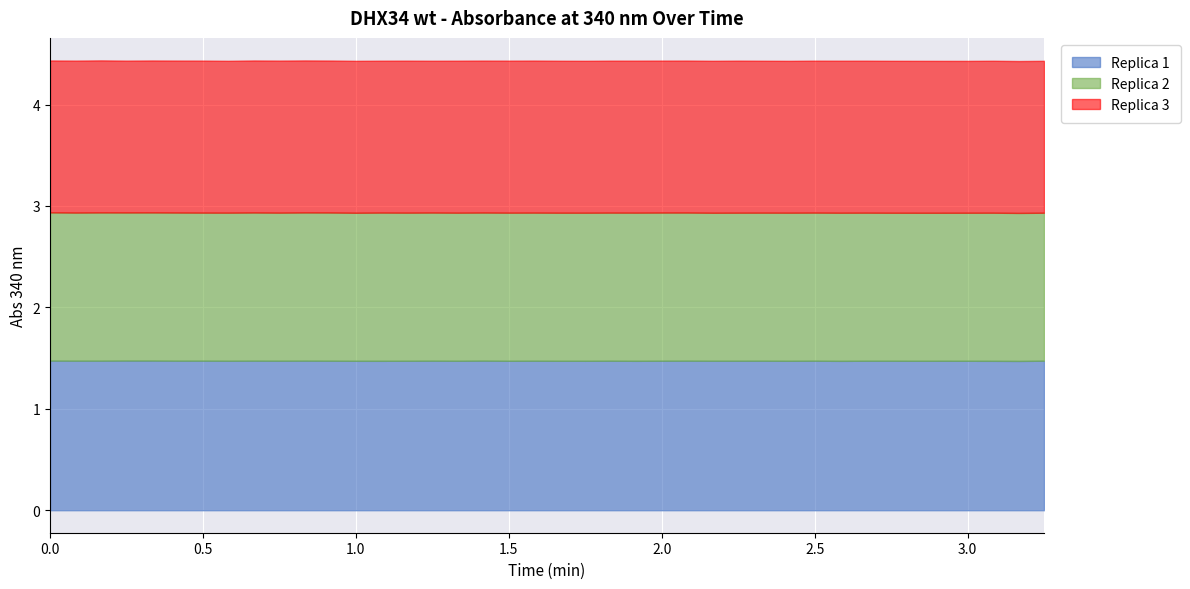

At which category does Replica 1 reach its first local peak?

3